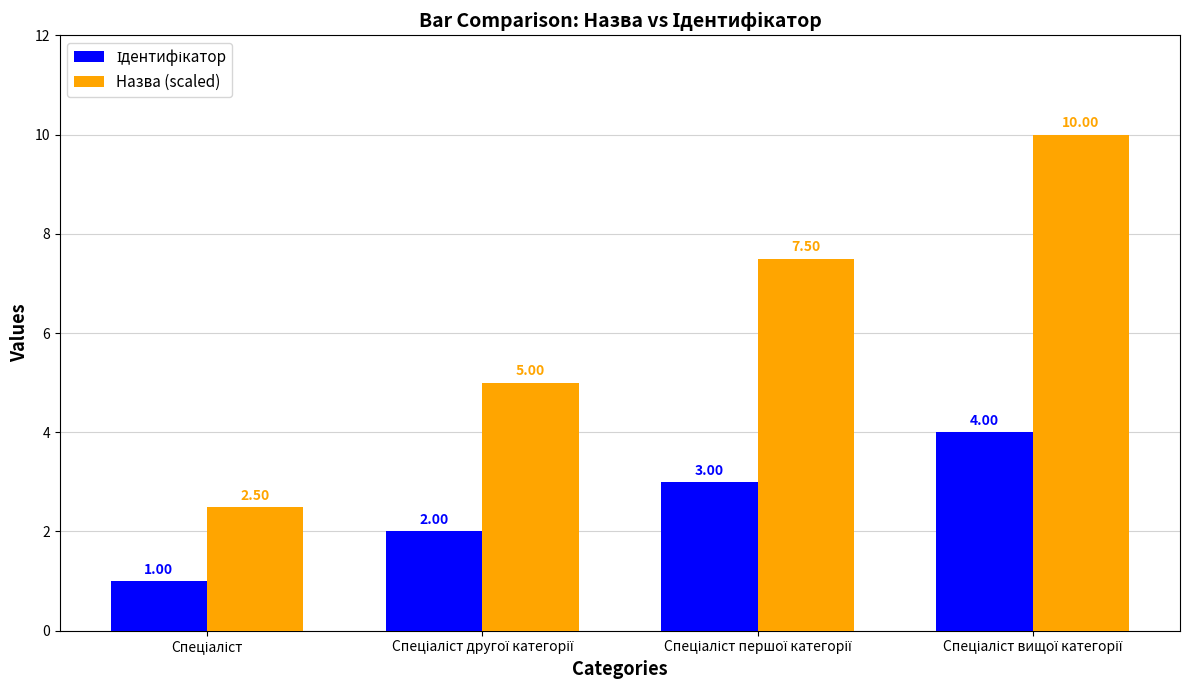

Which series has the largest total across all categories?

Назва (scaled)